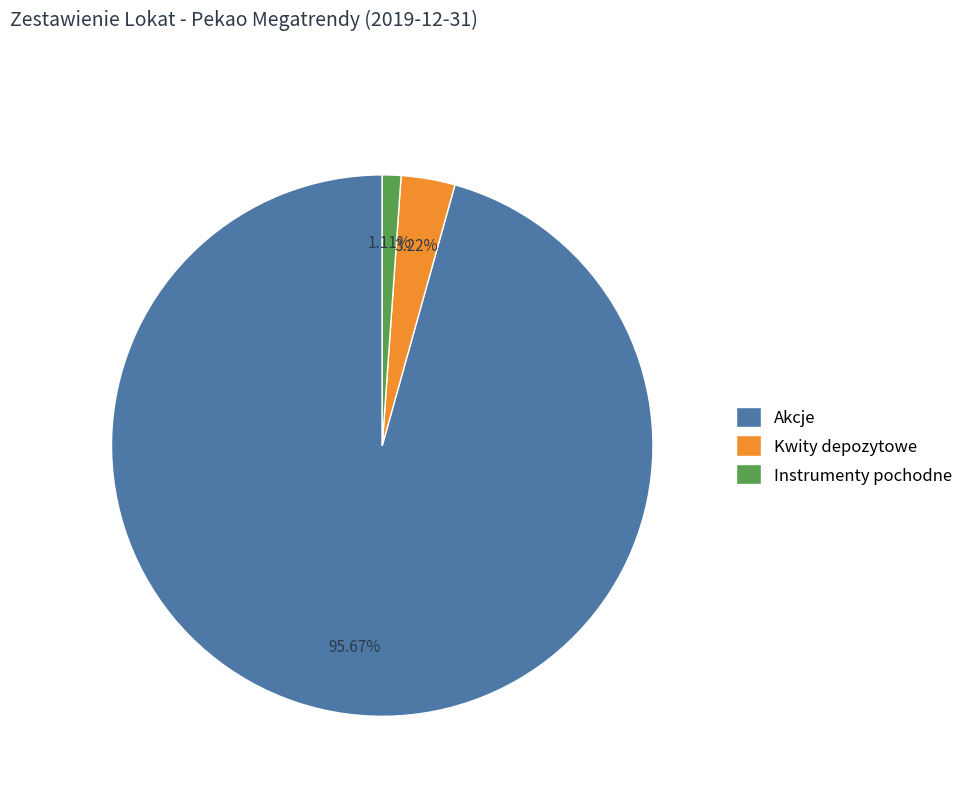

What portion of the pie excludes Instrumenty pochodne?

98.9%